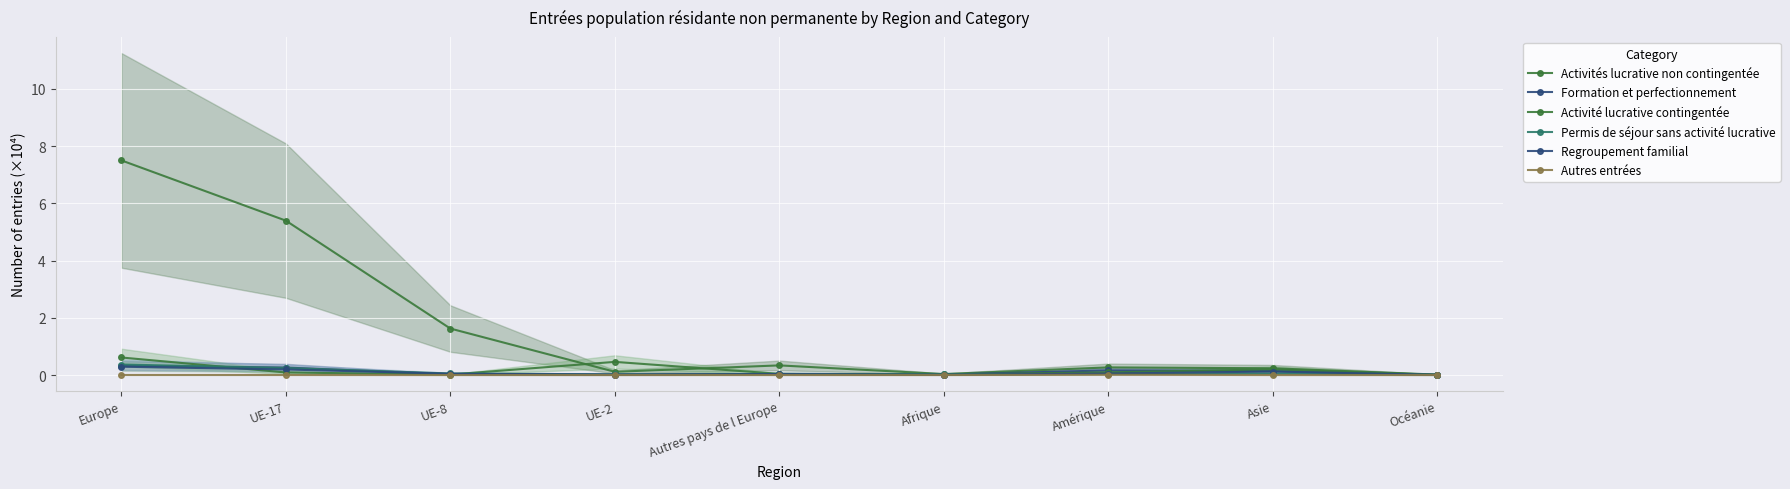

What is the value of the Activité lucrative contingentée point at the 1st from the left?

0.6